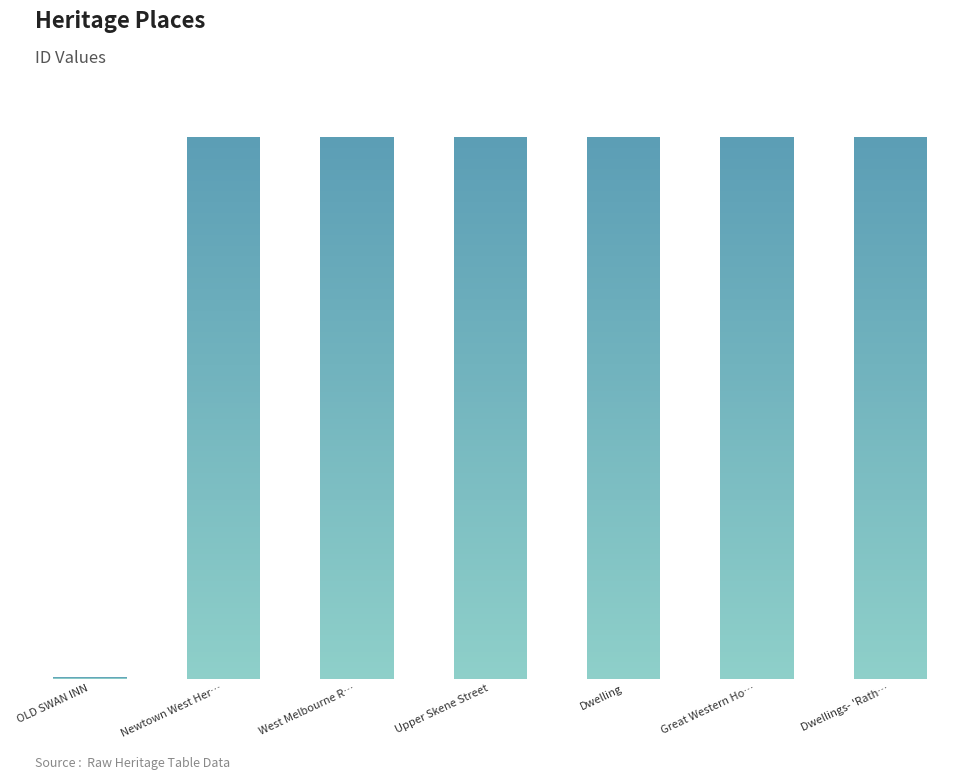

The chart shows a value of 342956 at West Melbourne R…. True or false?

False